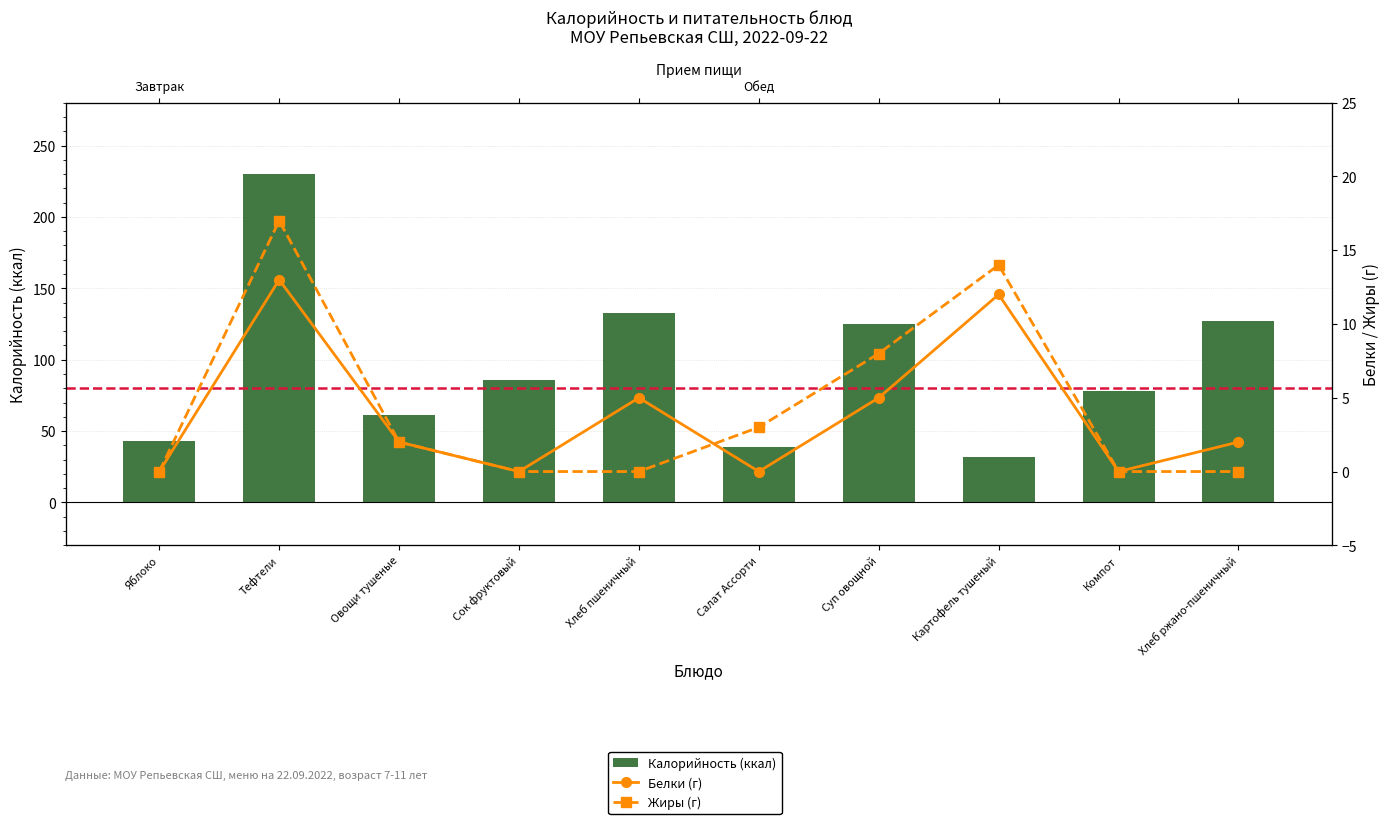

Is it true that Белки (г) equals 9 at Хлеб пшеничный?

False